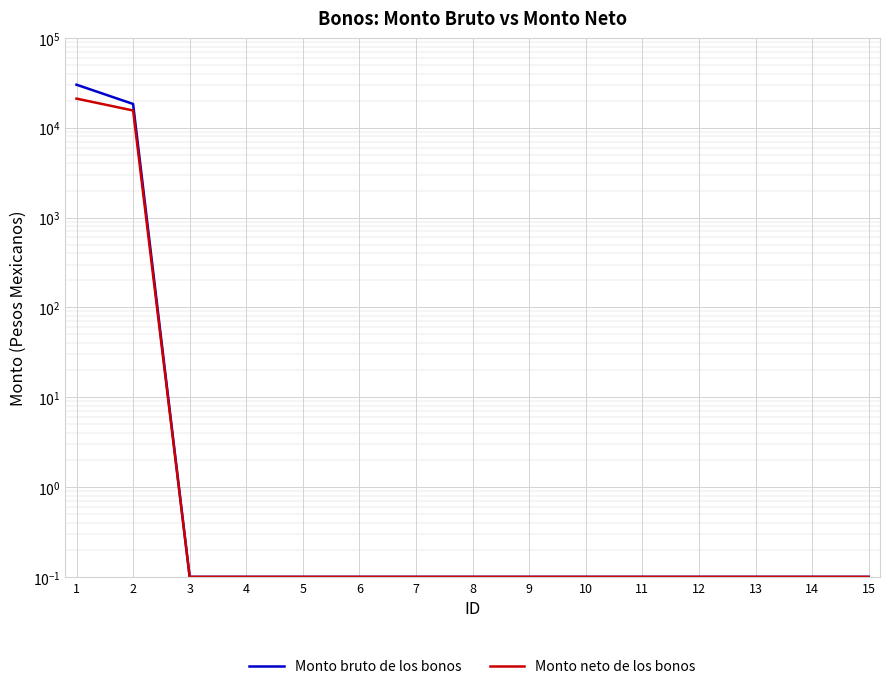

True or false: Monto bruto de los bonos has a value of 0.1 at 11.

True